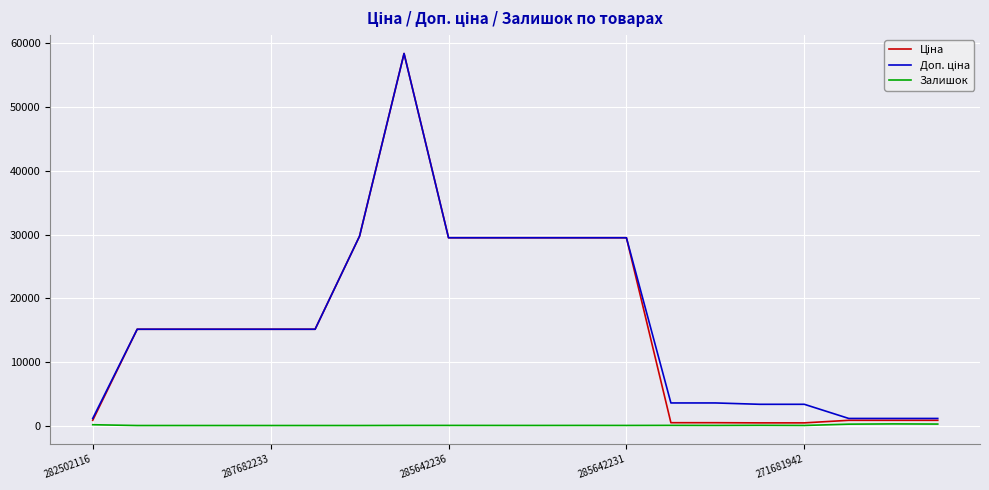

At how many categories does at least one series exceed 42580?

1